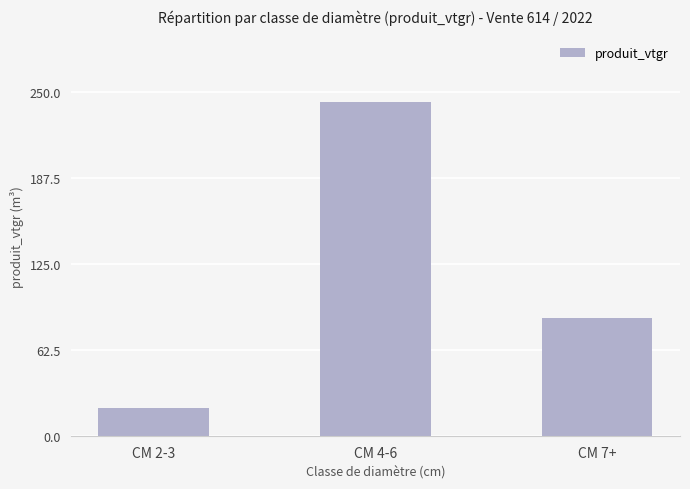

What is the ratio of the value at CM 7+ to the value at CM 2-3?

4.1